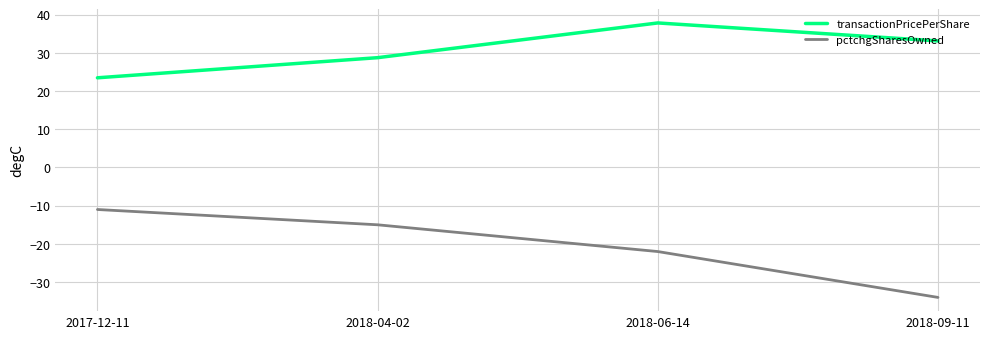

Reading left to right, what are all the values shown in this chart?

transactionPricePerShare: 23.5	28.7	37.8	33.1
pctchgSharesOwned: -11.0	-15.0	-22.0	-34.0